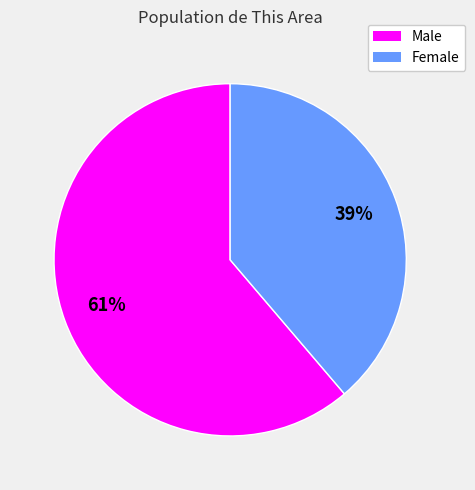

Rank the categories by value from highest to lowest.

Male, Female